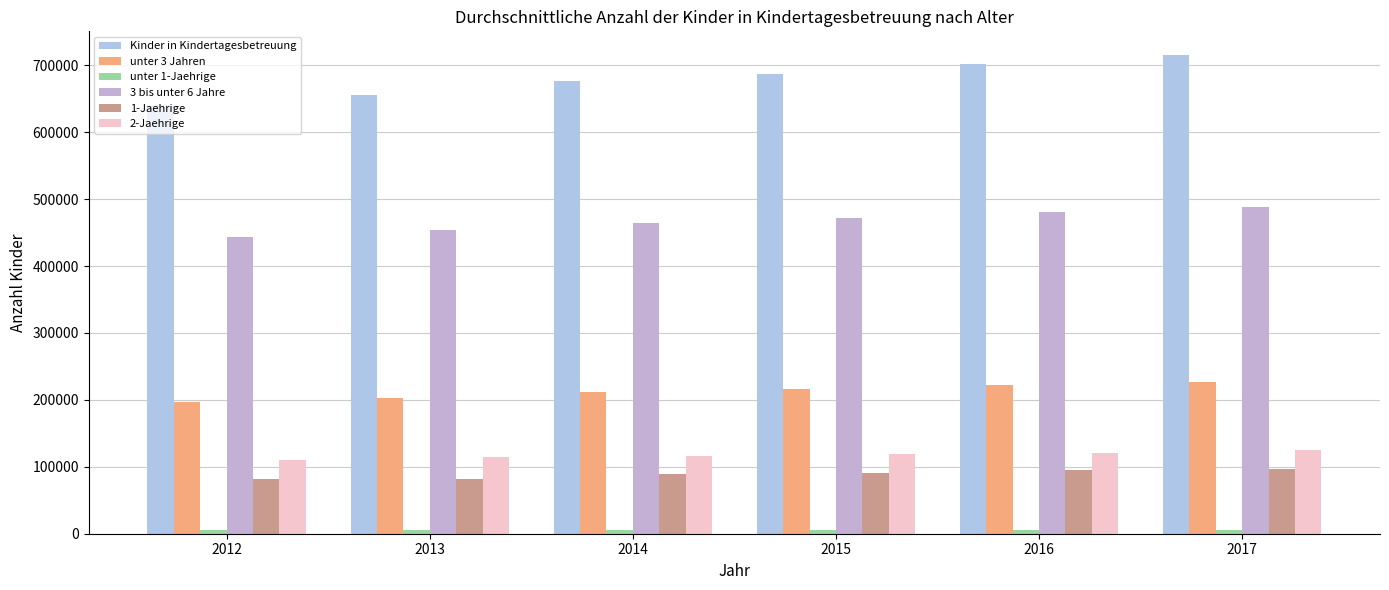

What is the difference between the unter 3 Jahren values at 2014 and 2015?

4733